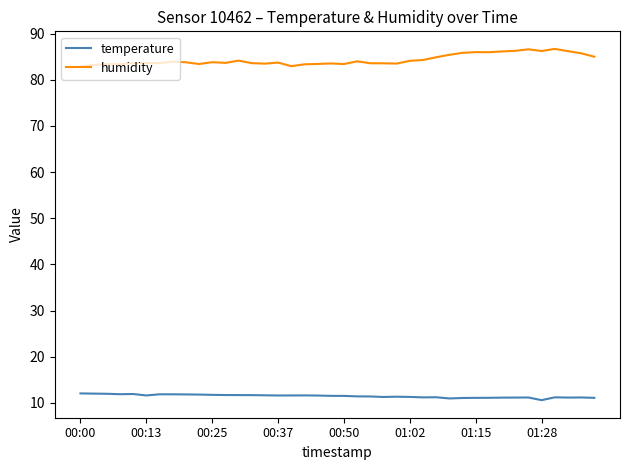

True or false: humidity and temperature cross at least once.

False